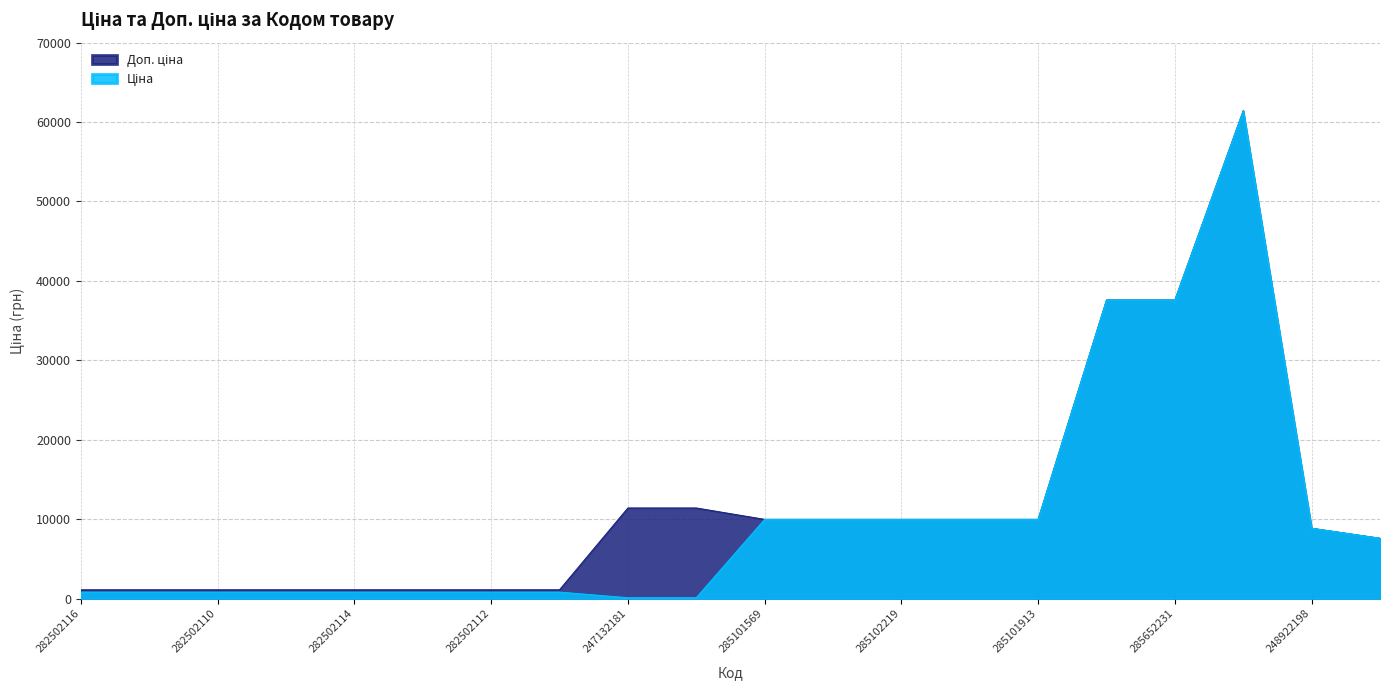

What is the label of the 4th point from the right?

285652231